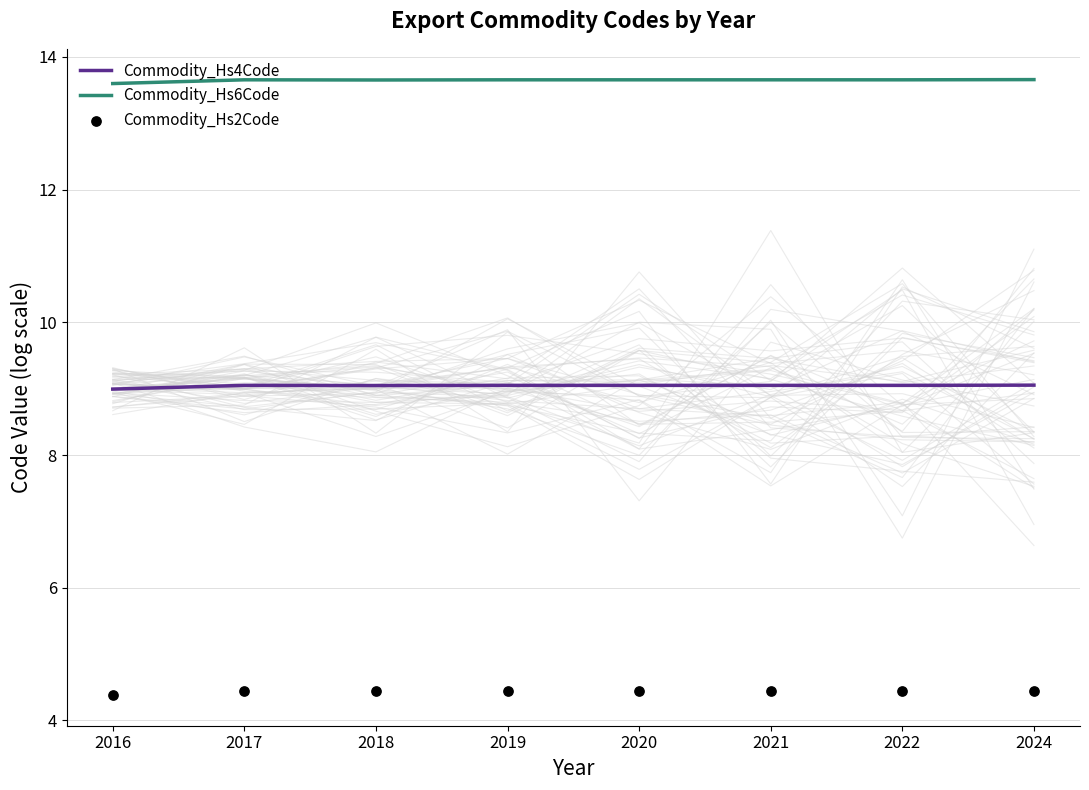

What is the total value across all series at 2017?

27.1